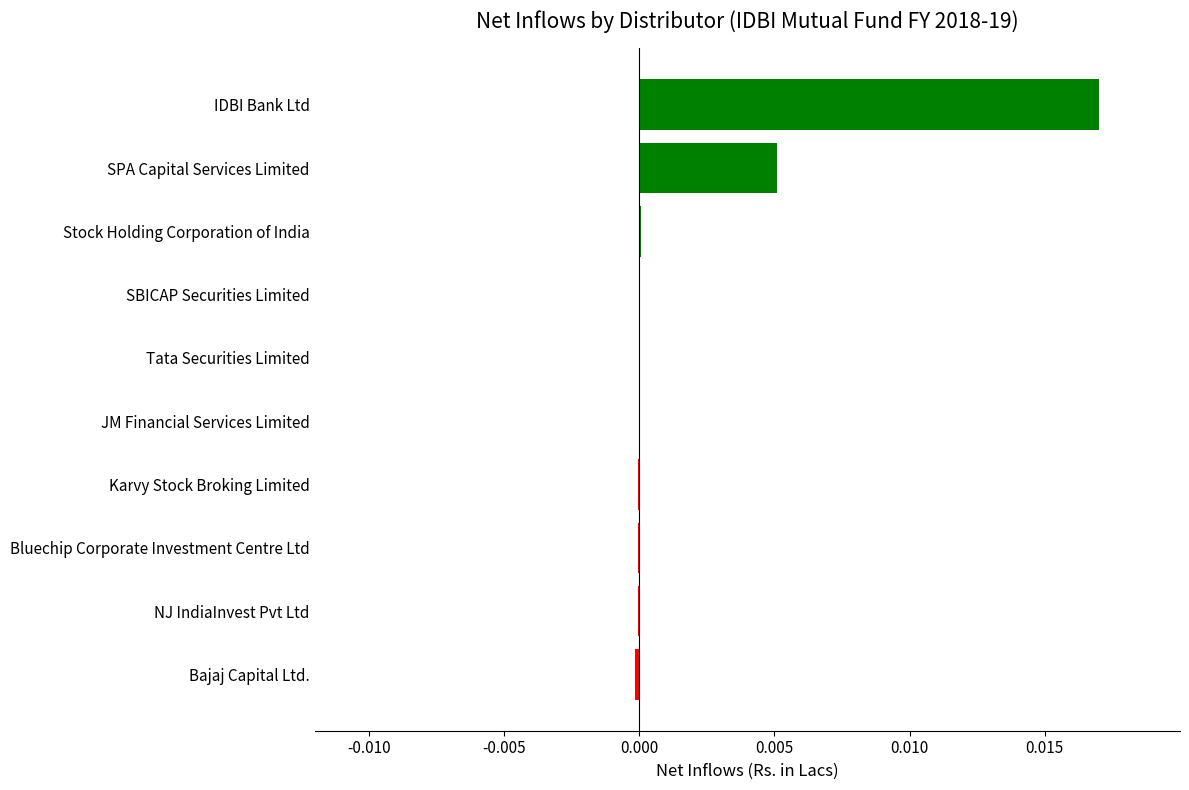

Is it true that the value at IDBI Bank Ltd is 0.0?

True